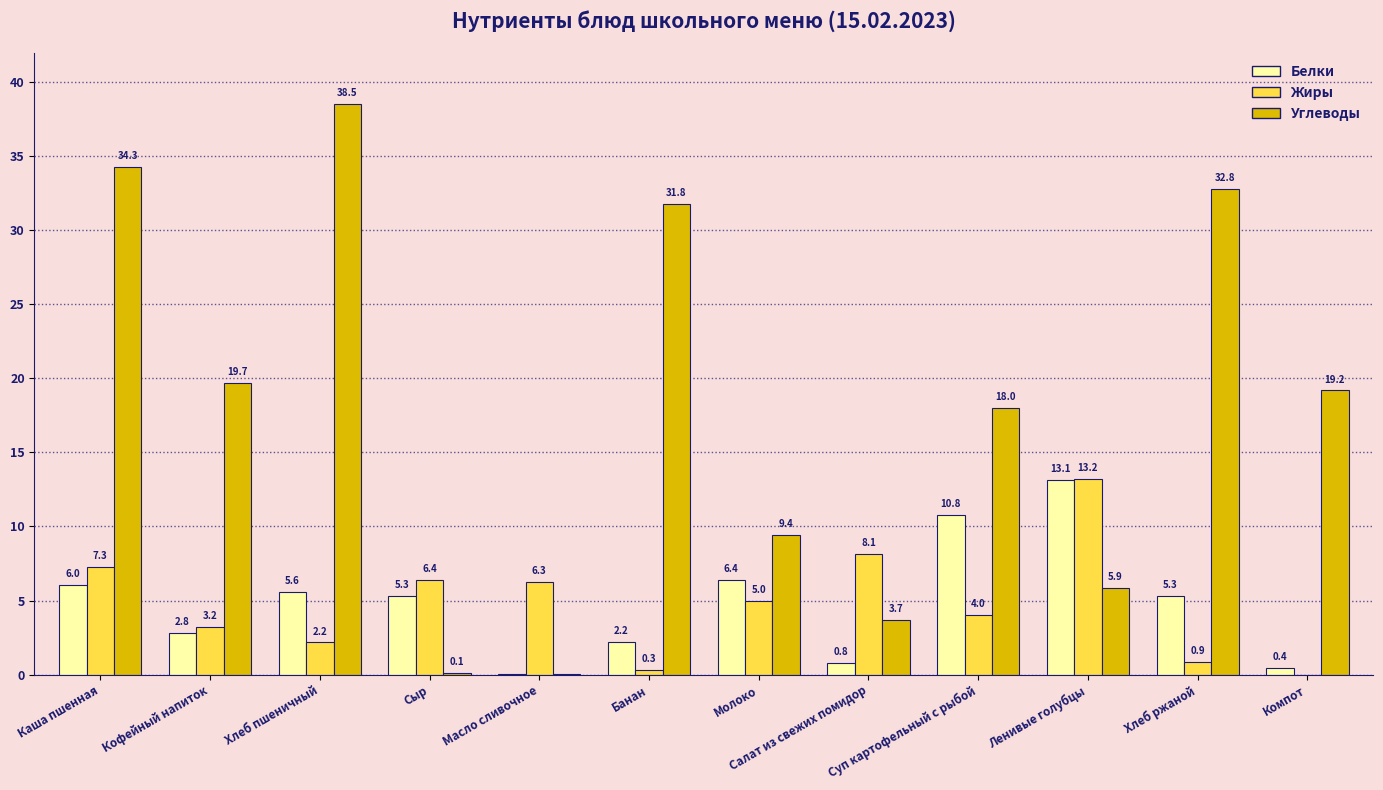

Between Банан and Хлеб ржаной, which series saw the biggest shift?

Белки